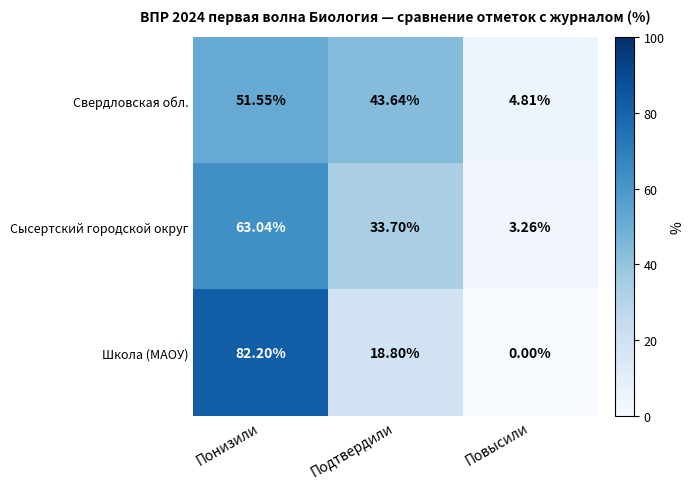

Where does the Сысертский городской округ series first go above 33?

Понизили